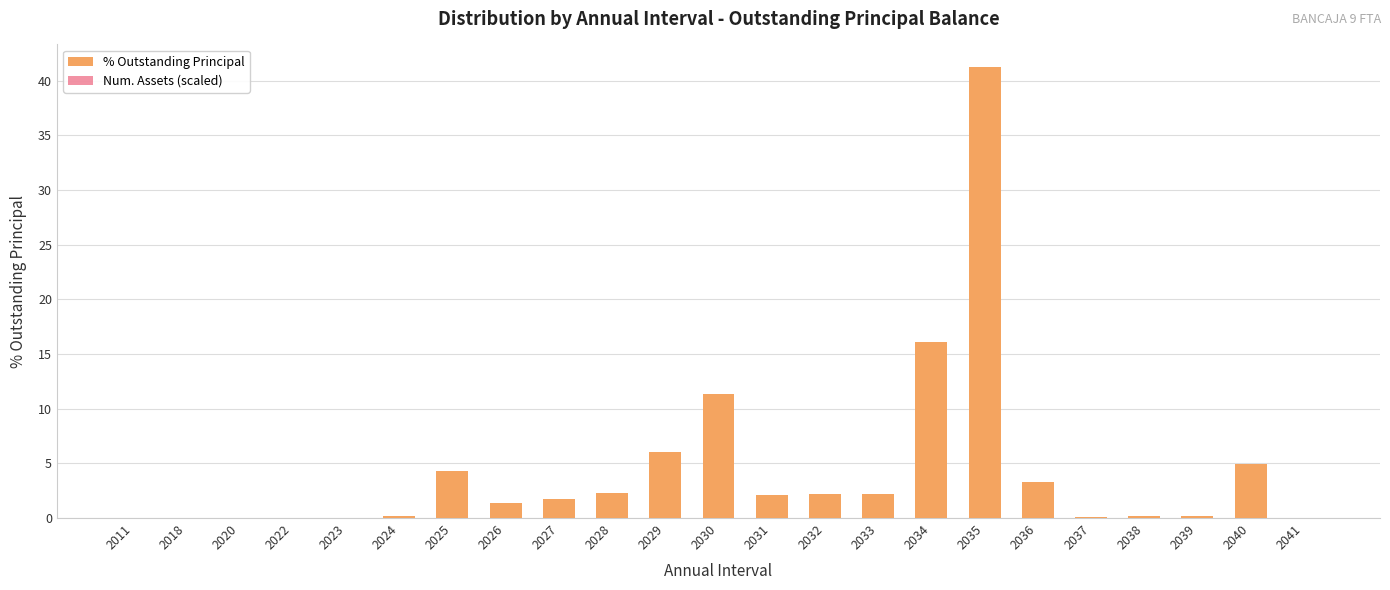

At which label does % Outstanding Principal first exceed 1?

2025